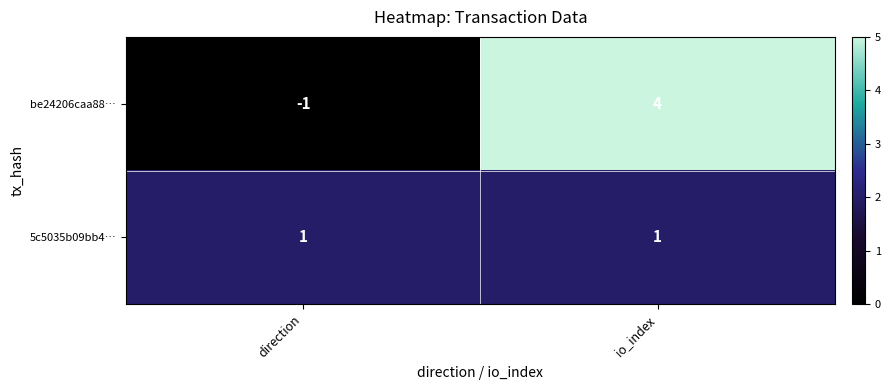

Is it true that be24206caa88… equals -1 at direction?

True